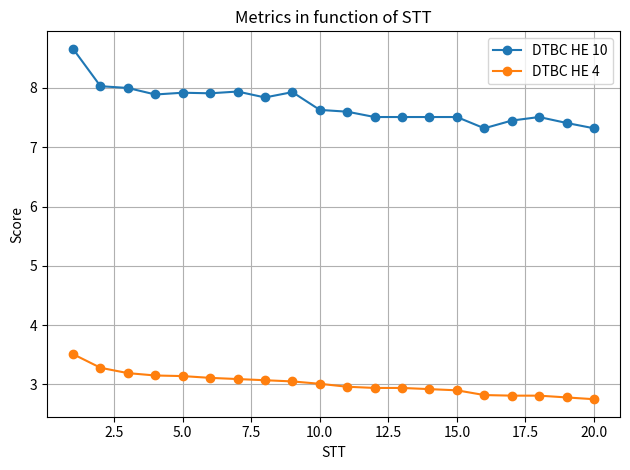

At how many categories does at least one series exceed 5?

20